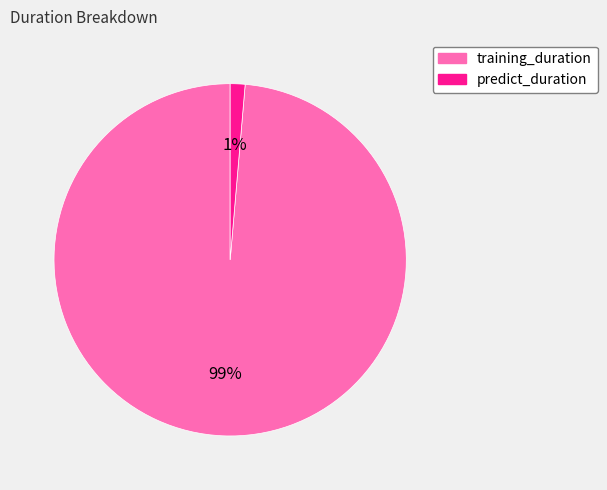

Do training_duration and predict_duration together represent more than half of the pie?

Yes